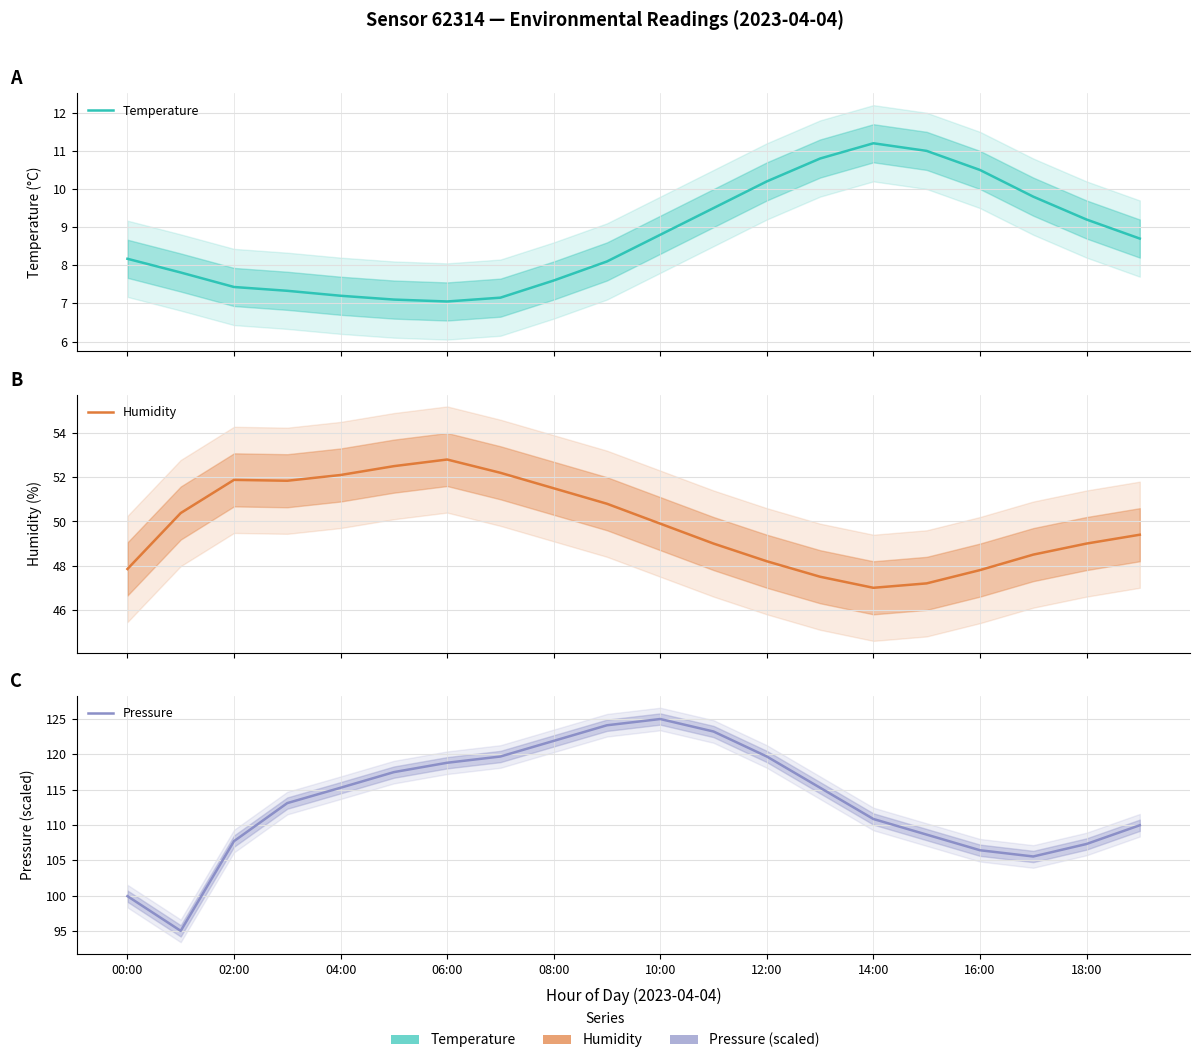

In Temperature, how many points are lower than both neighbors (excluding endpoints)?

1